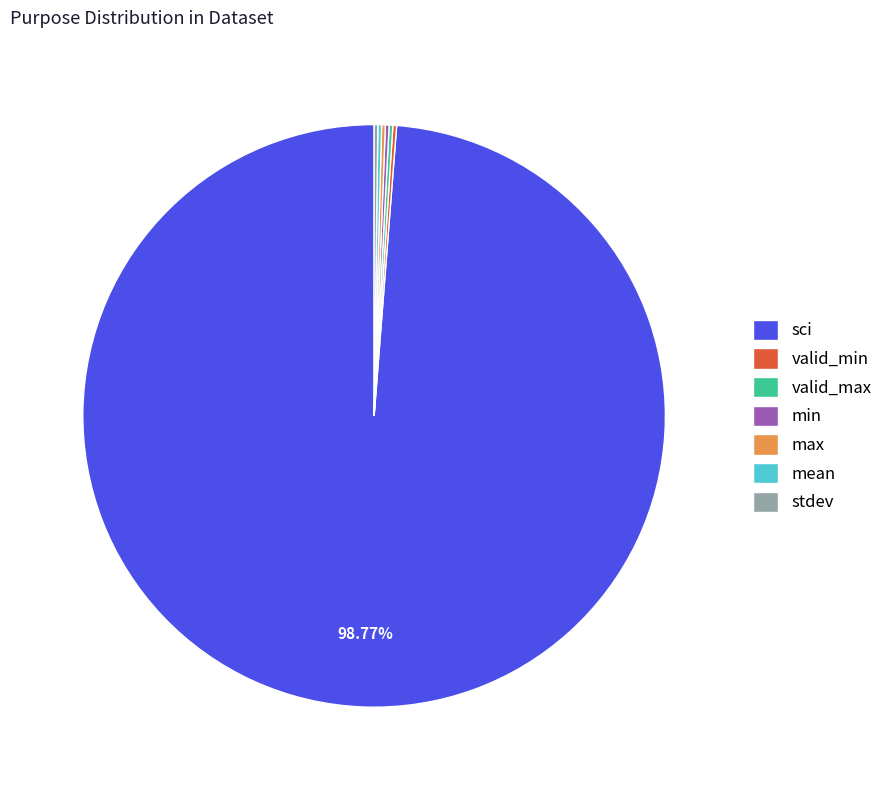

Is there a majority slice in this chart?

Yes